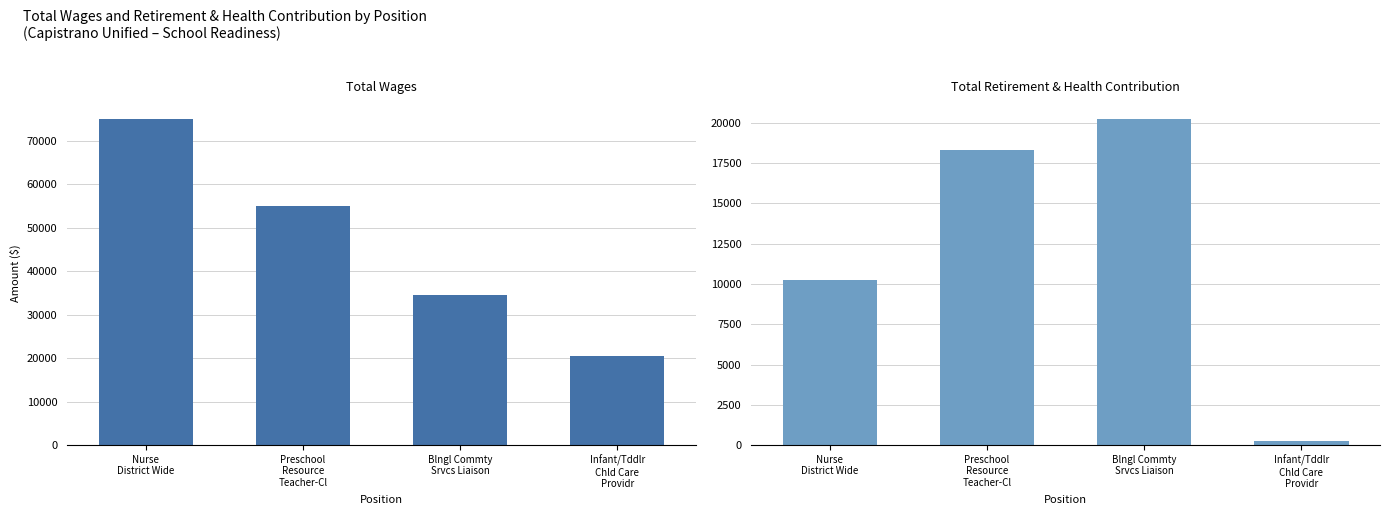

Which series has the largest total across all categories?

Total Wages